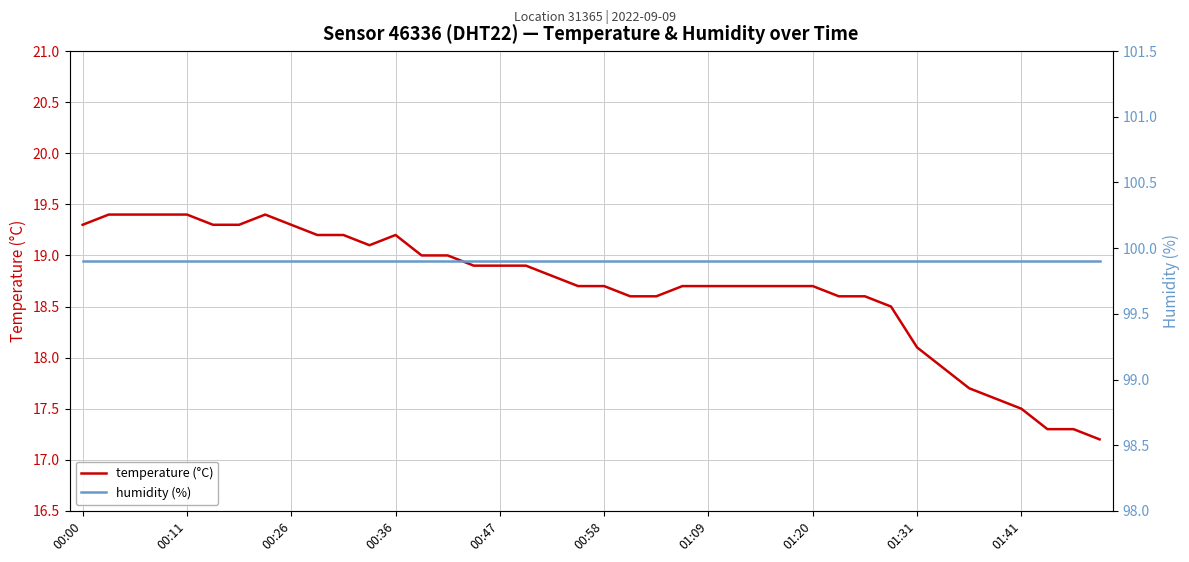

True or false: humidity (%) has more than 1 interior local peaks.

False